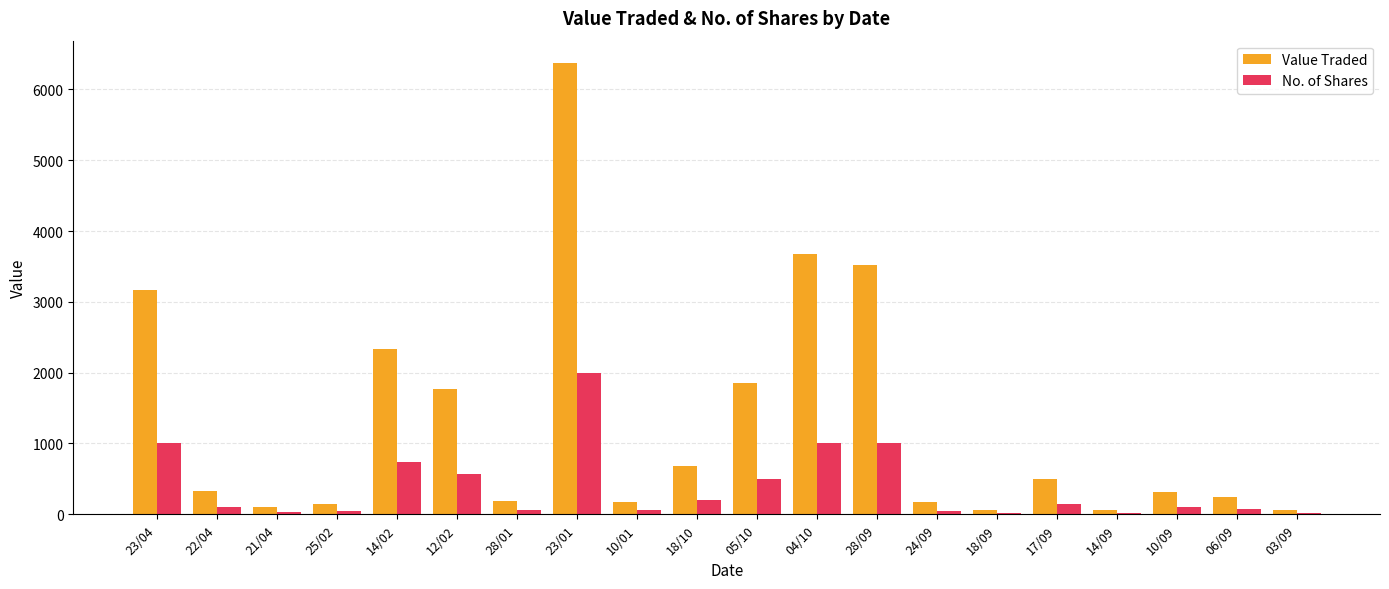

What are all the series names shown in the legend?

Value Traded, No. of Shares